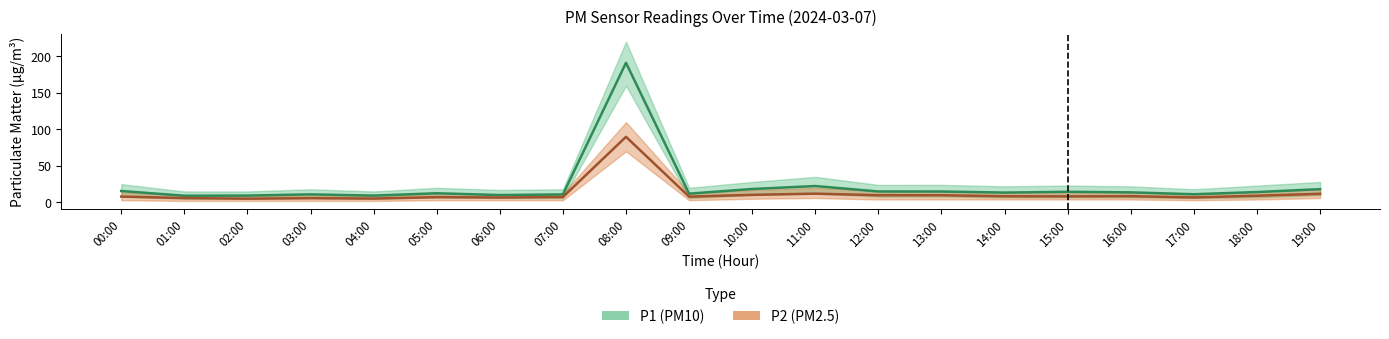

How many distinct data groups are displayed?

2